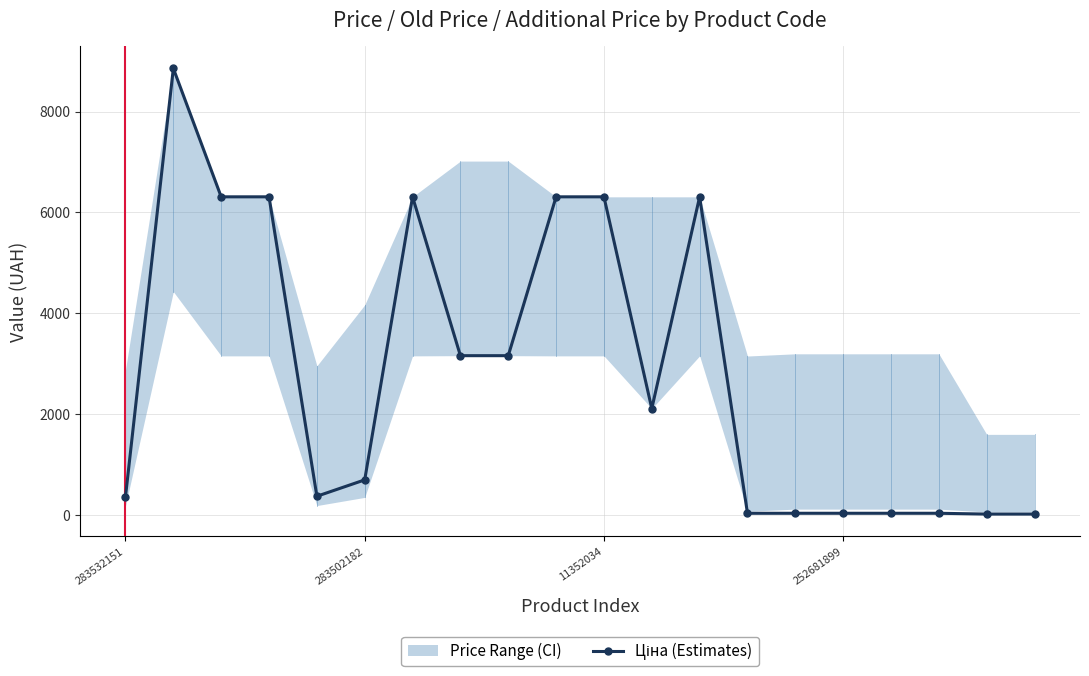

What is the change in value from 4 to 7?

+2788.4